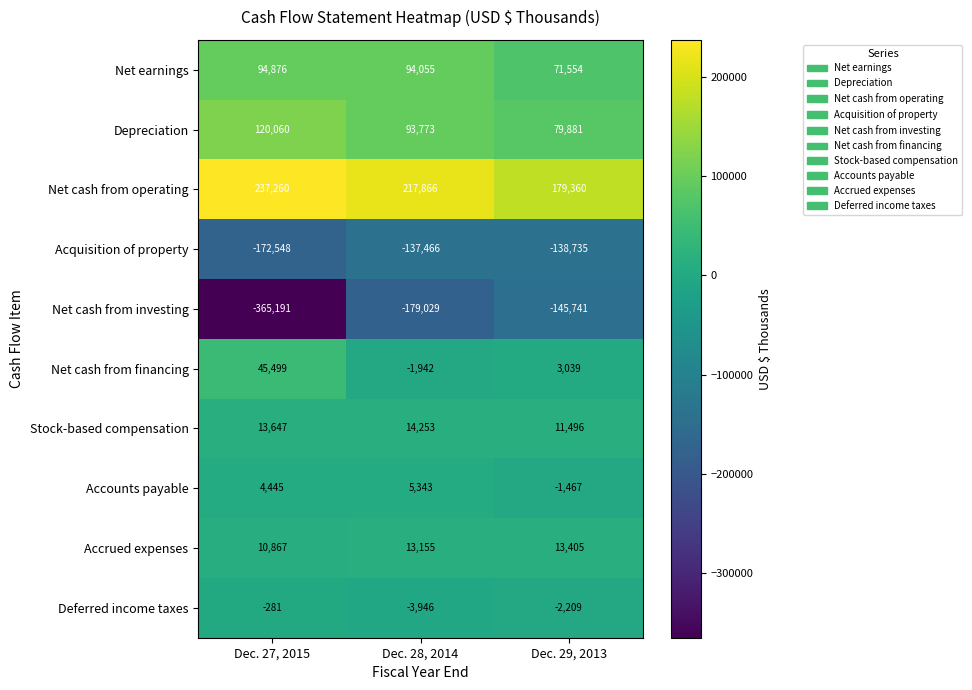

What is the average value of the Accounts payable series?

2774